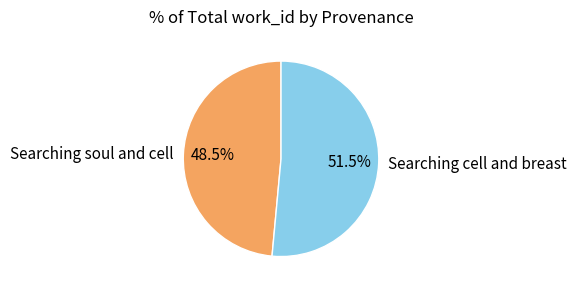

The Searching soul and cell slice represents 36% of the pie. True or false?

False